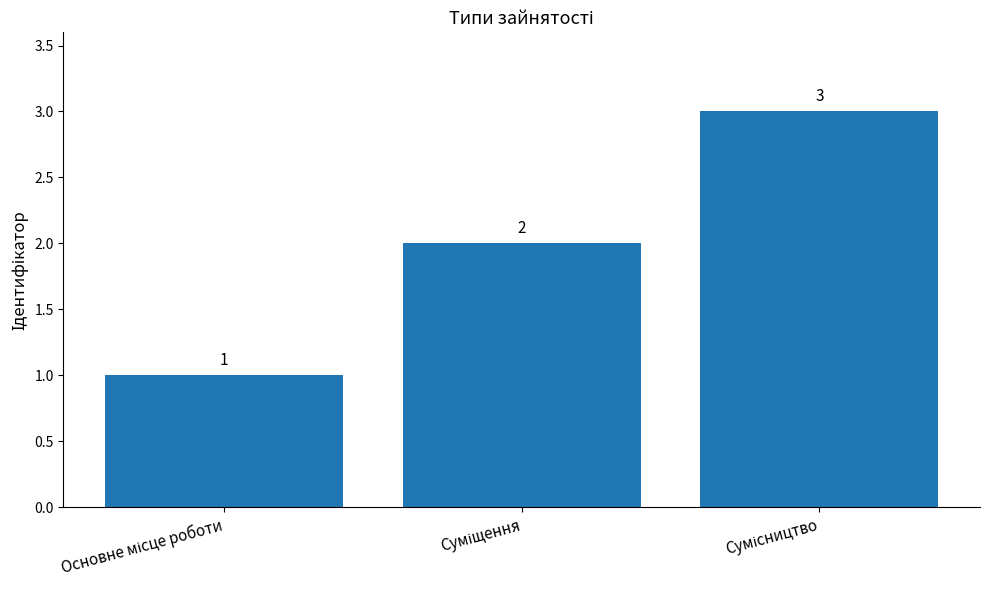

What is the sum of all values?

6